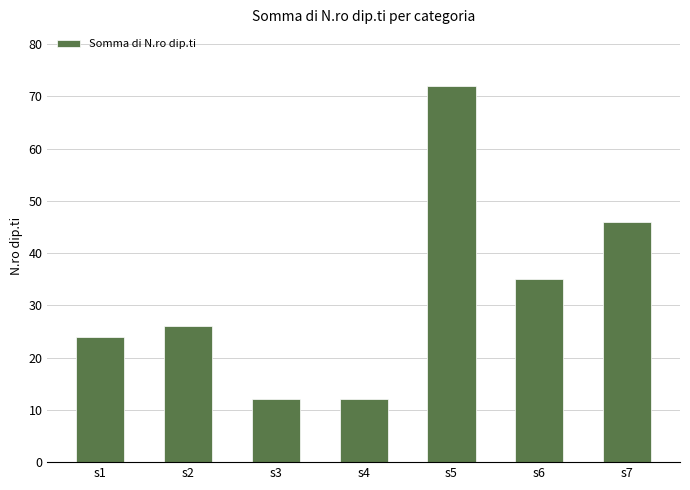

True or false: the data shows 12 at s3.

True